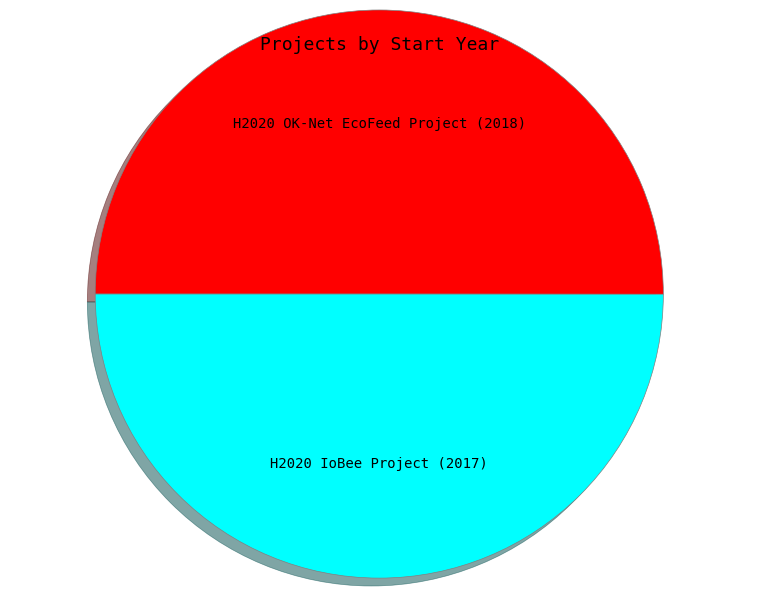

Is the sum of H2020 IoBee Project and H2020 OK-Net EcoFeed Project greater than half?

Yes